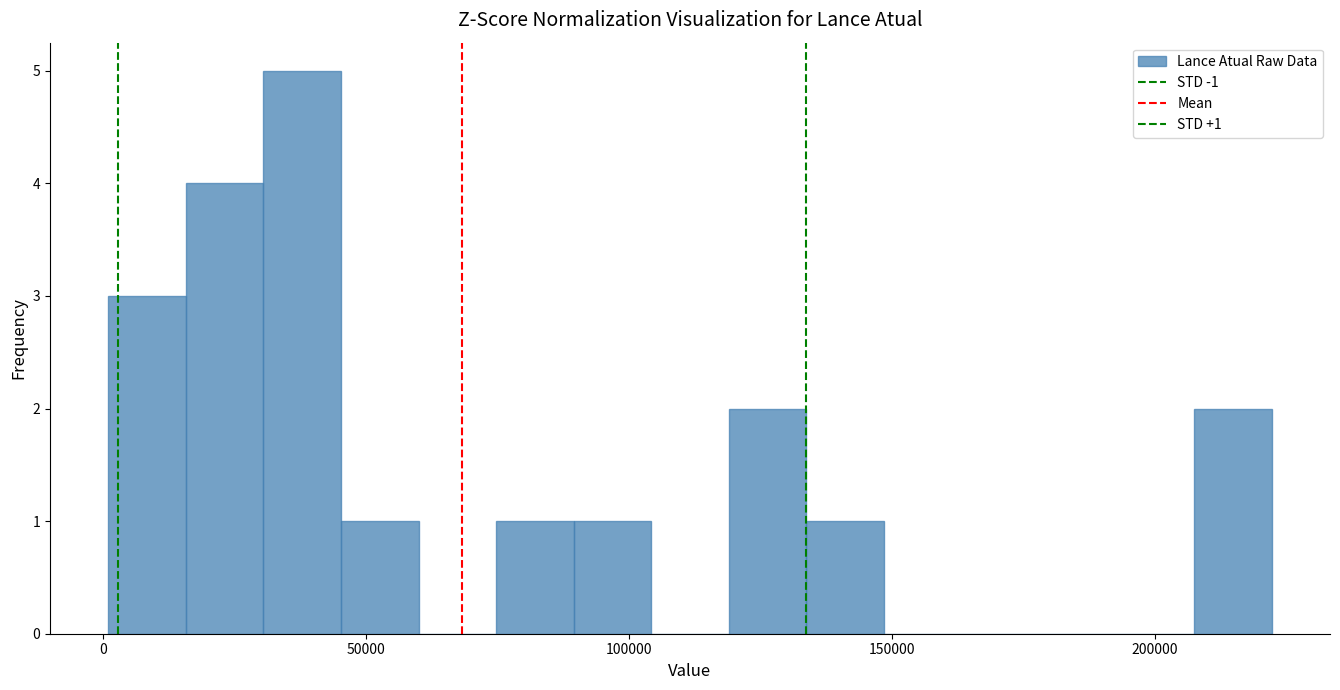

Read against the x-axis, roughly where is the centre of the tallest bar?

40000